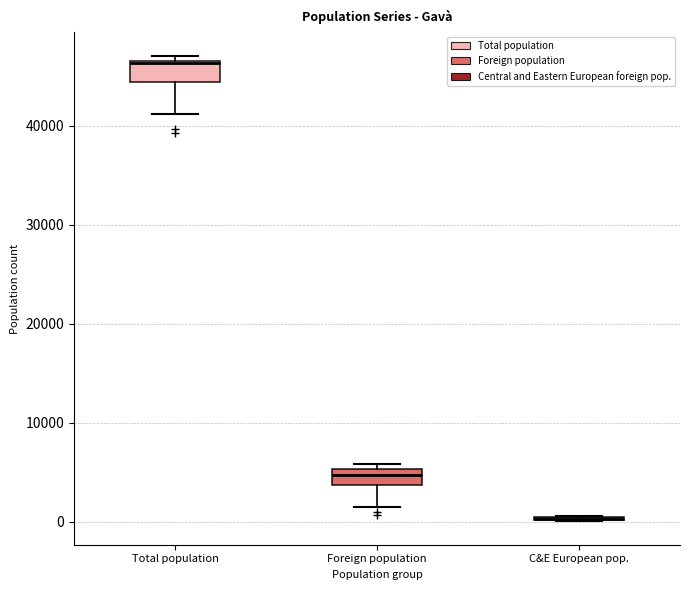

Where is the lower edge of the box for Total population on the y-axis? The values are not printed on the chart, so give them approximately, as read against the axis.

44000